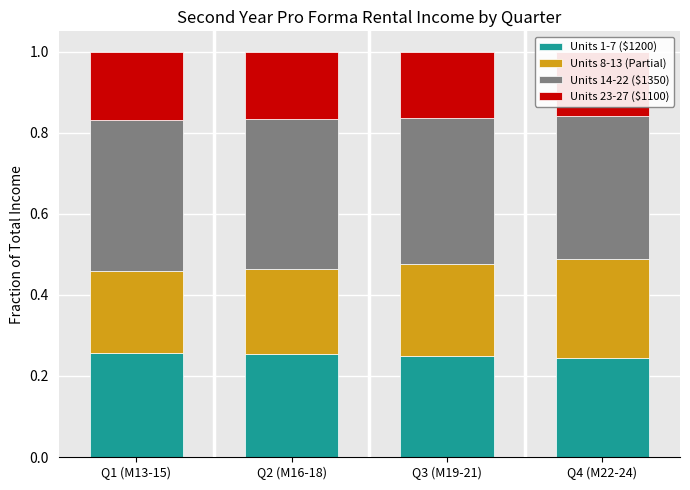

The value of Units 8-13 (Partial) at Q2 (M16-18) is 0.3. True or false?

False